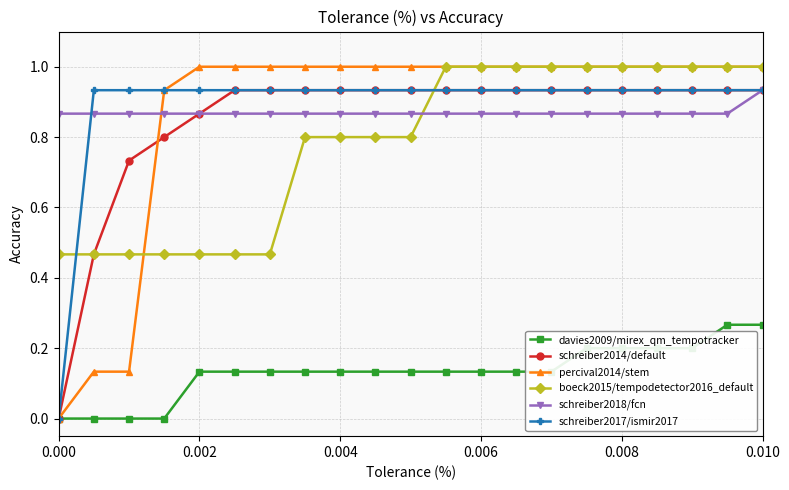

What is the maximum value for percival2014/stem?

1.0